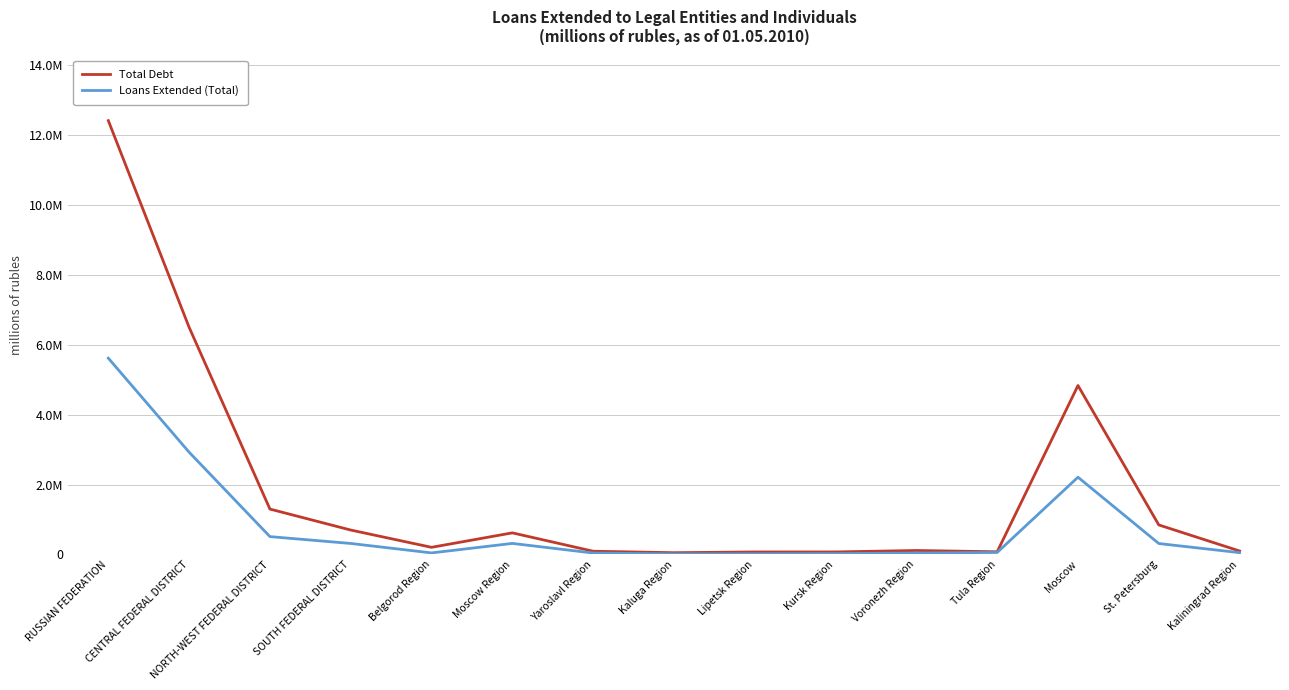

What is the sum of the Loans Extended (Total) values at Kaliningrad Region and Lipetsk Region?

72065